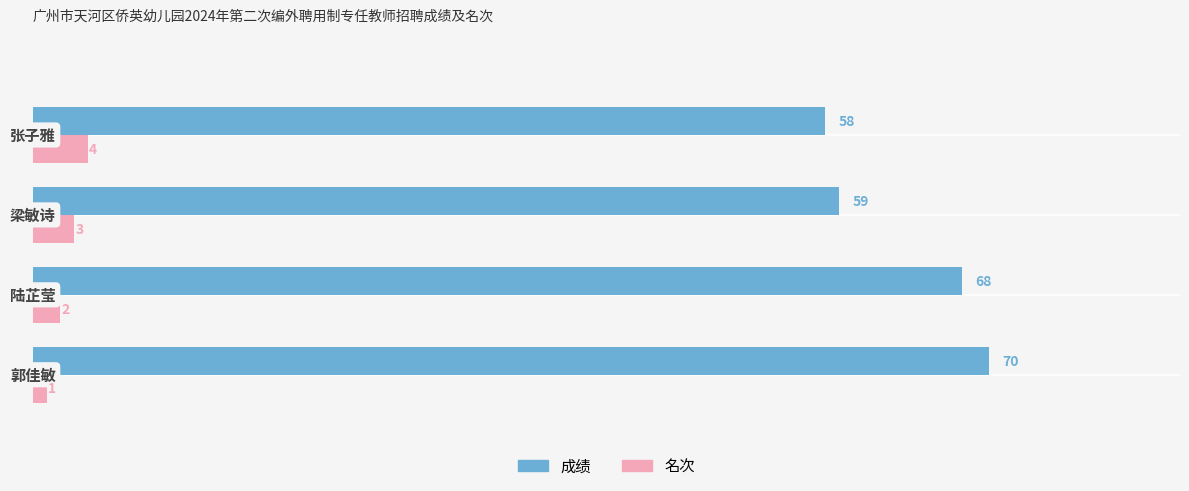

The value of 成绩 at 1 is 43. True or false?

False